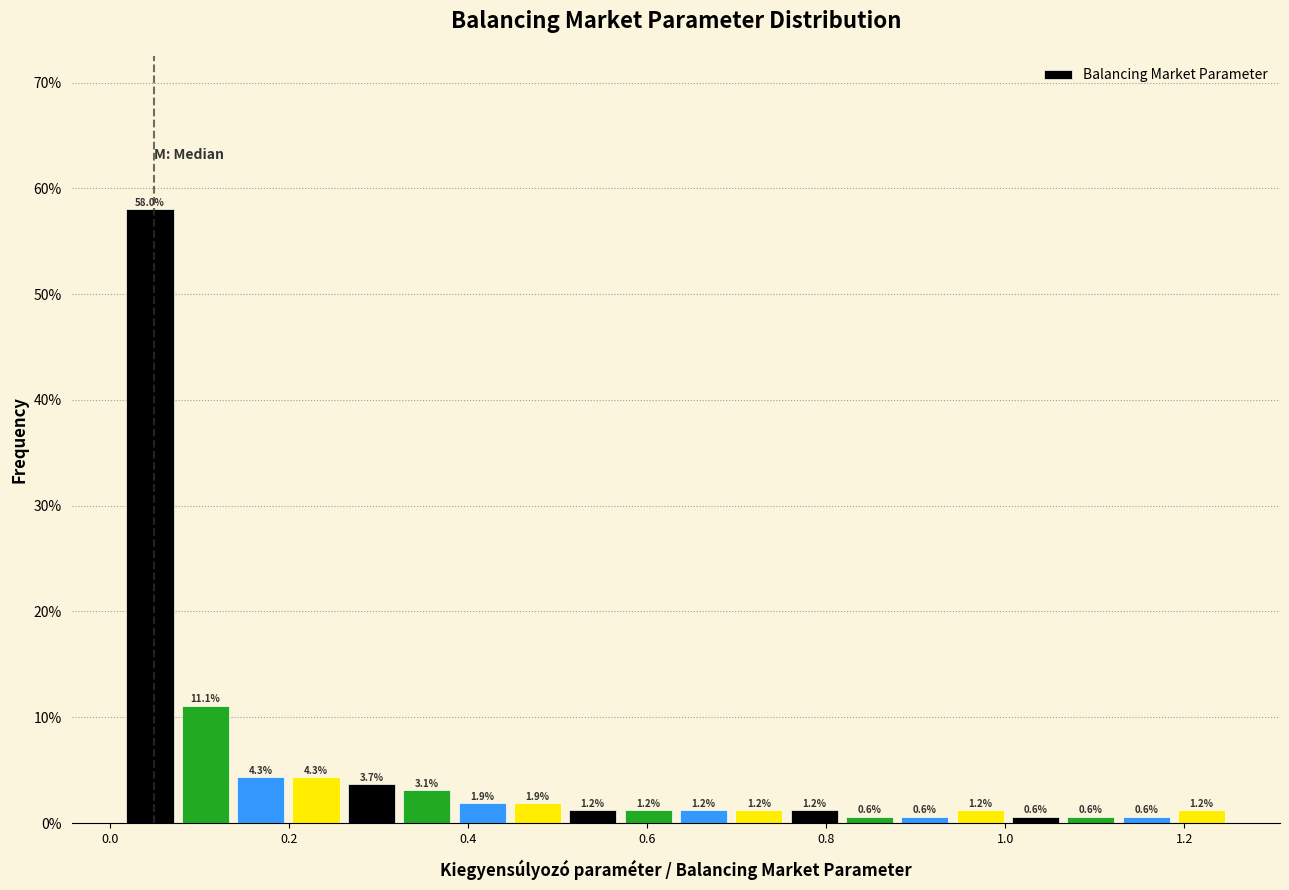

Around what value on the x-axis is the tallest bar? Give the approximate position of its centre, as read against the axis.

0.04